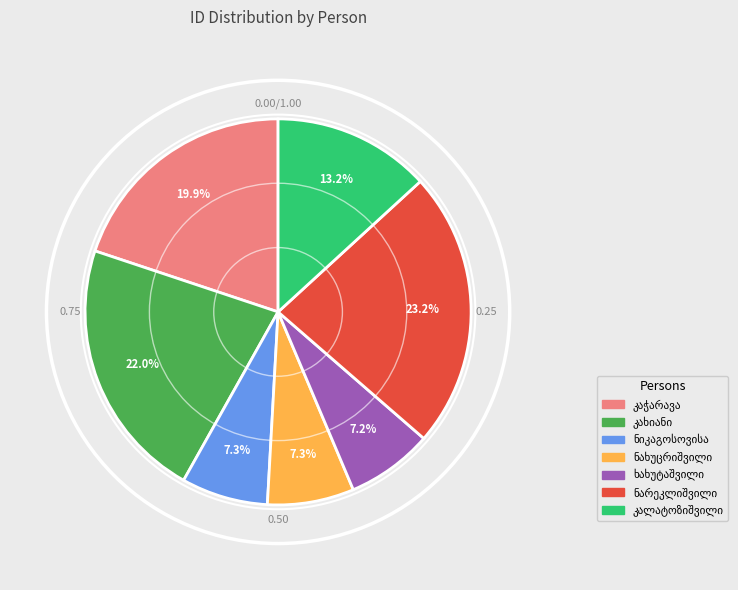

Does any single category account for the majority?

No